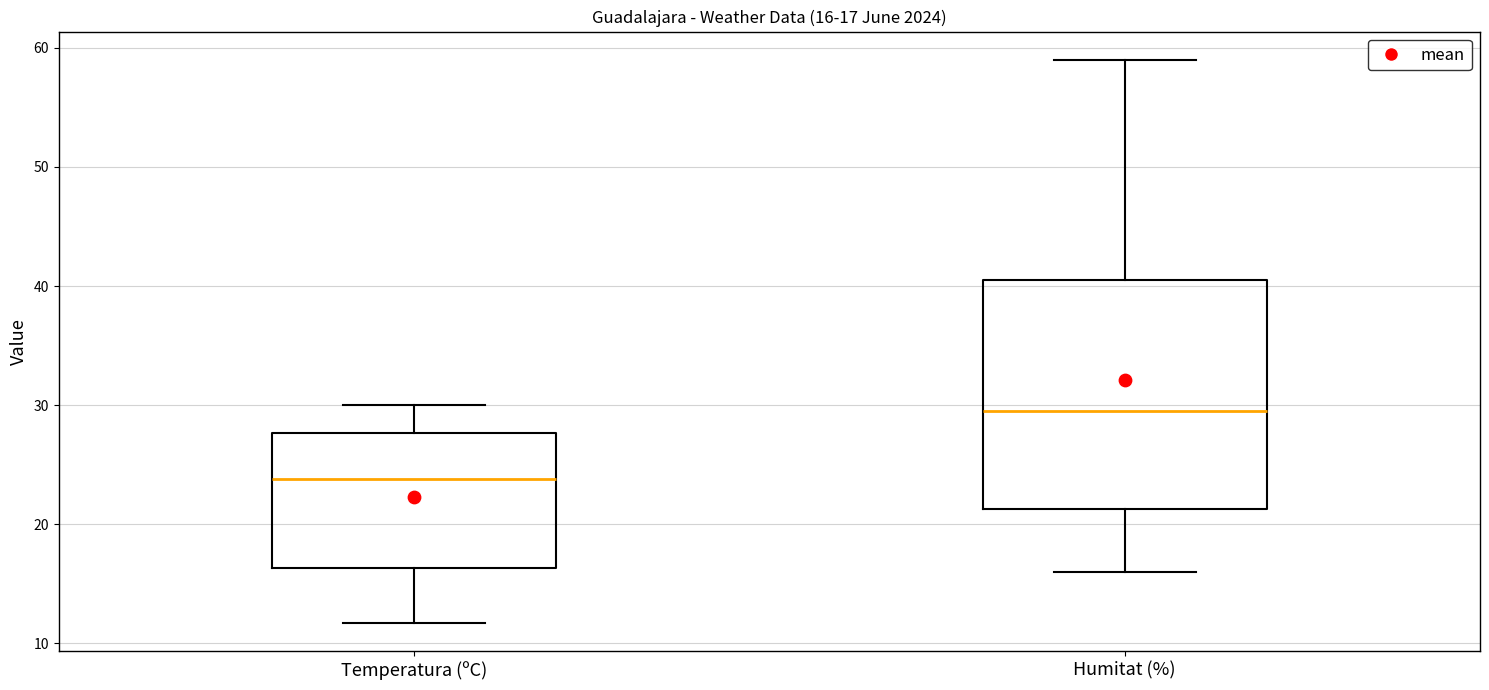

Which box is the tallest, from its lower edge to its upper edge?

Humitat (%)